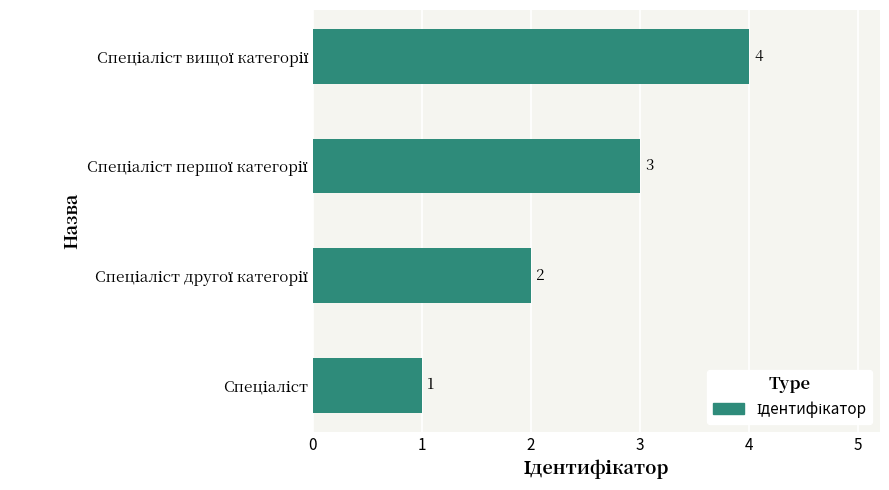

What is the greatest value displayed?

4